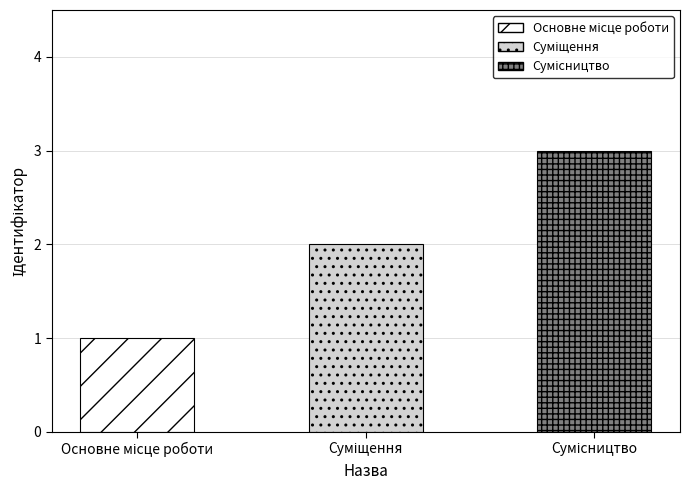

What is the maximum value shown in the chart?

3